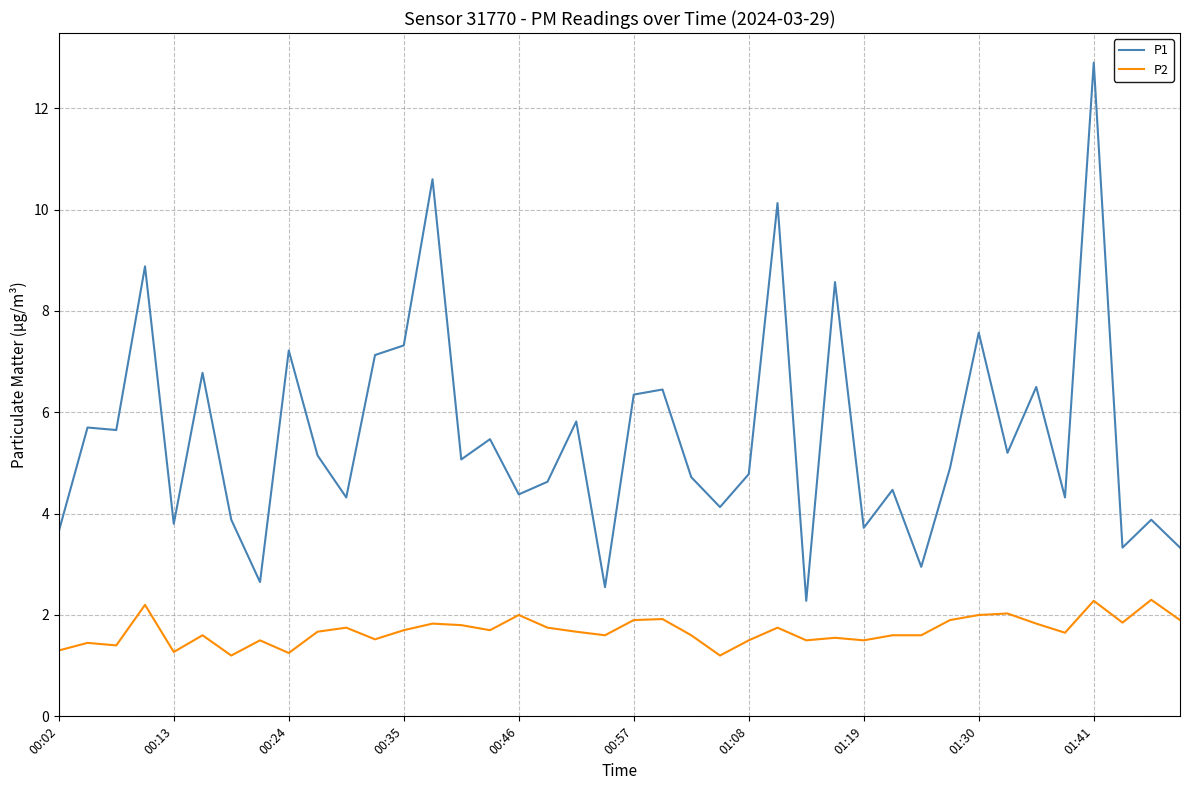

True or false: P1 and P2 intersect in this chart.

False